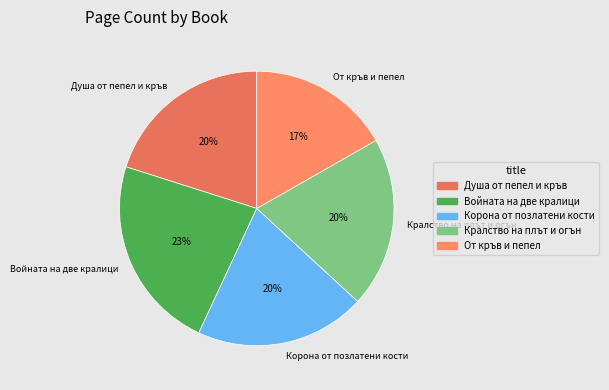

Does Кралство на плът и огън represent more than half of the total?

No